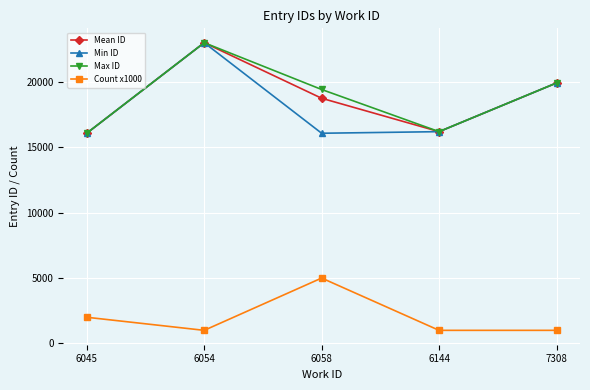

Is it true that Min ID equals 41097.7 at 6054?

False